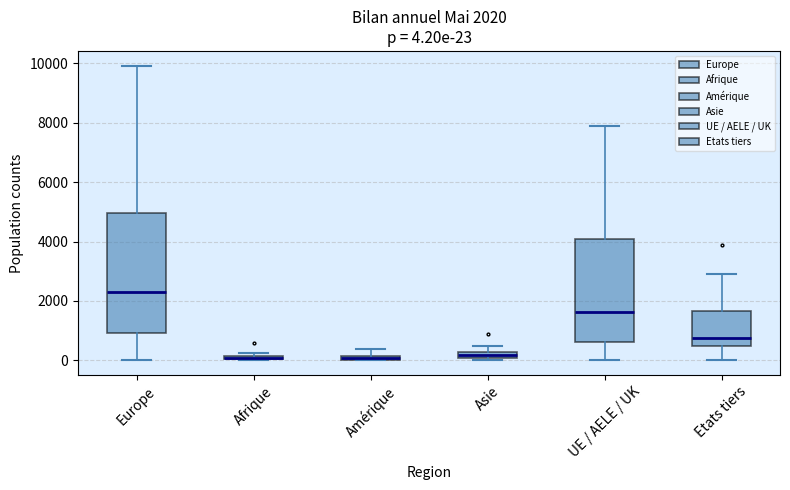

Which box is the tallest, from its lower edge to its upper edge?

Europe